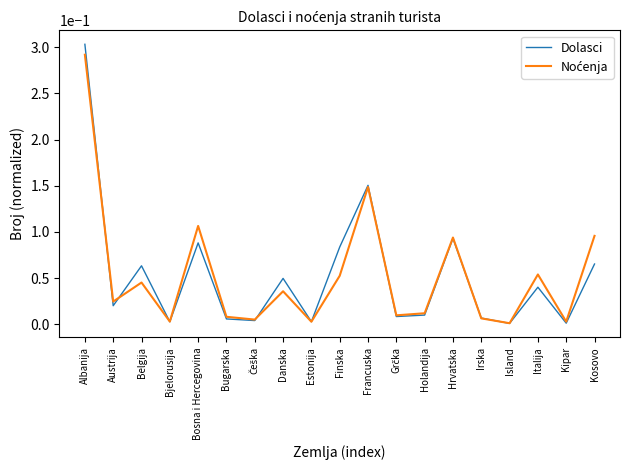

Between Austrija and Belgija, which series saw the biggest shift?

Dolasci